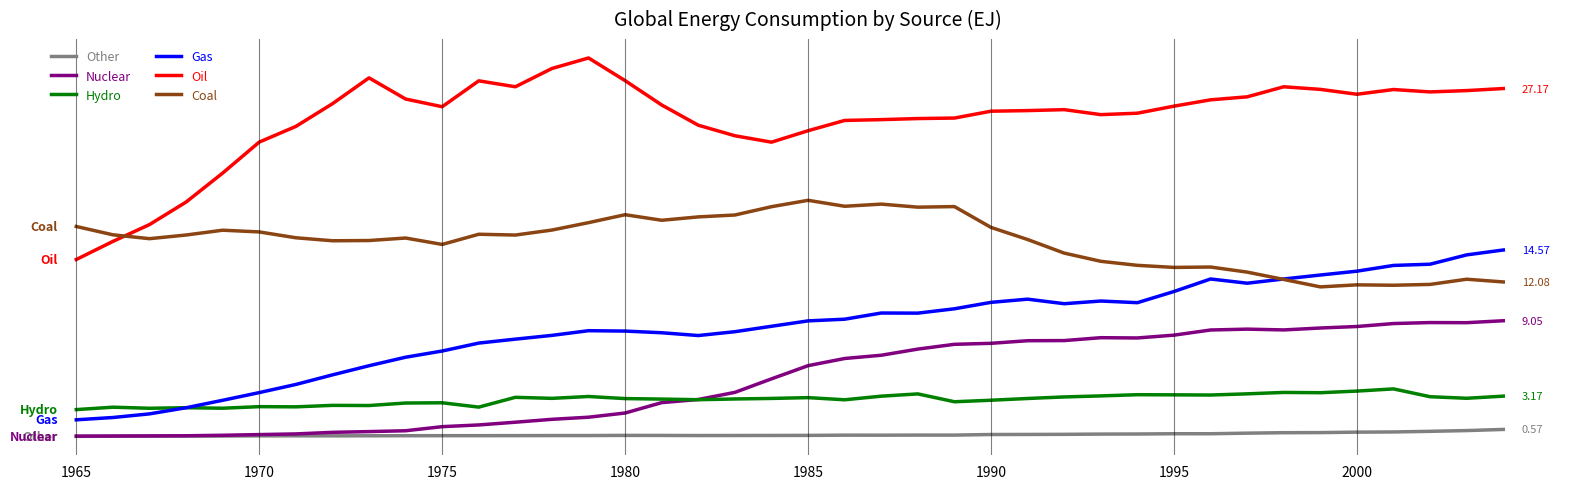

List the series in order of their peak value, lowest first.

Other, Hydro, Nuclear, Gas, Coal, Oil